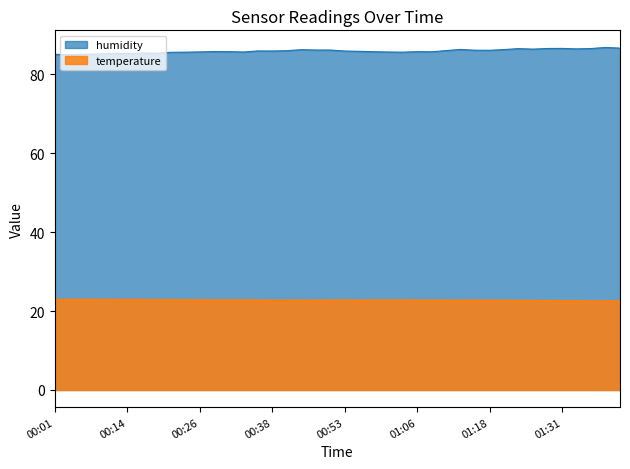

At which category does humidity reach its first local peak?

00:11